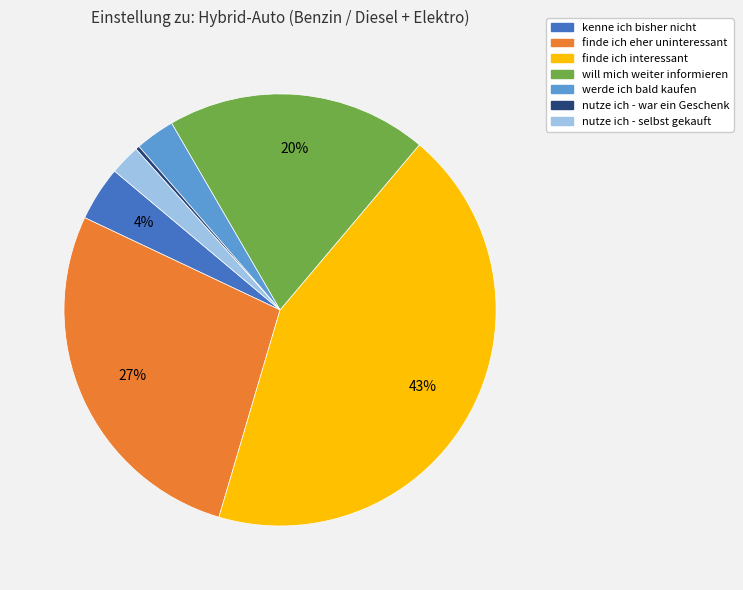

What is the smallest slice in the pie chart?

nutze ich - war ein Geschenk